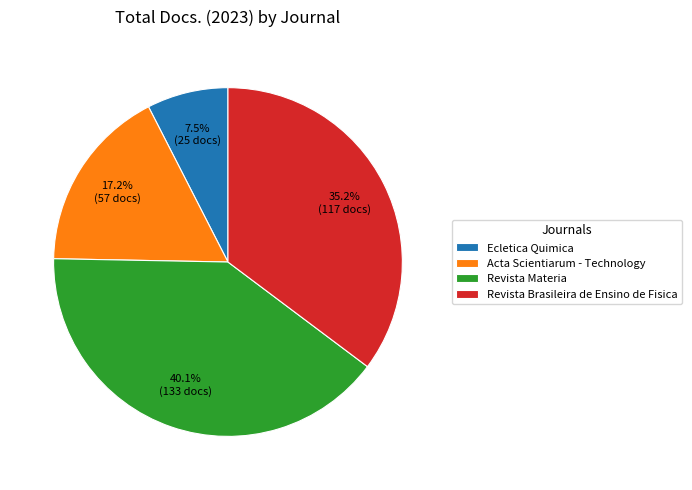

Rank the categories by value from lowest to highest.

Ecletica Quimica, Acta Scientiarum - Technology, Revista Brasileira de Ensino de Fisica, Revista Materia